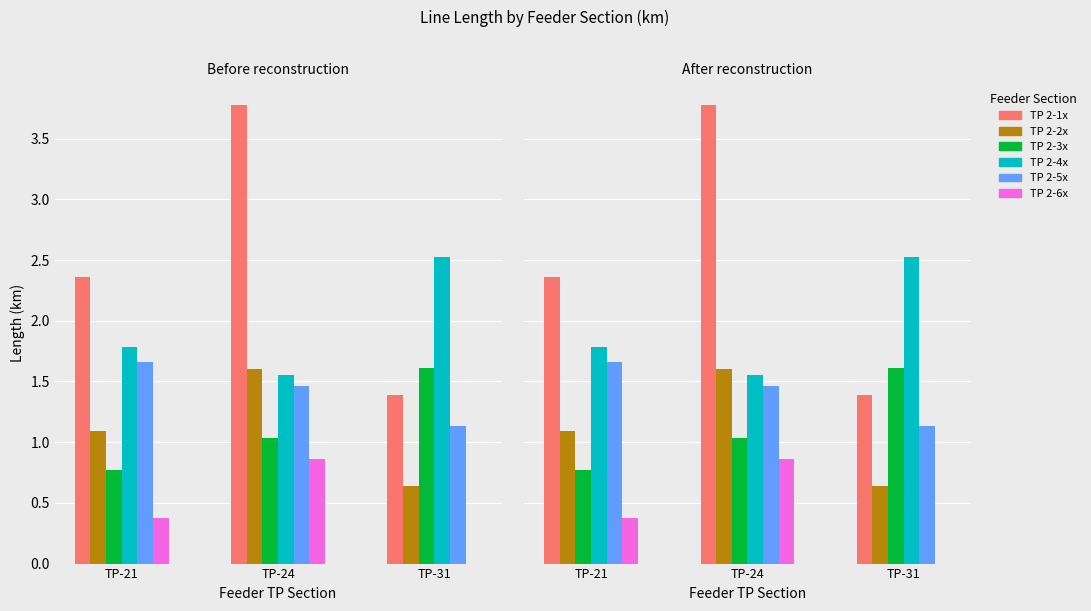

What is the value of the TP 2-1x bar at the 2nd from the left?

3.8